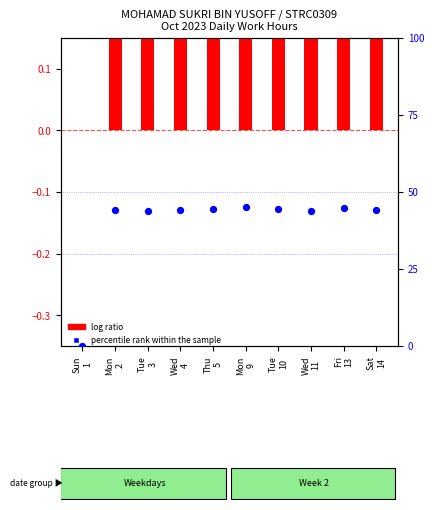

Which series has the largest total across all categories?

percentile rank within the sample